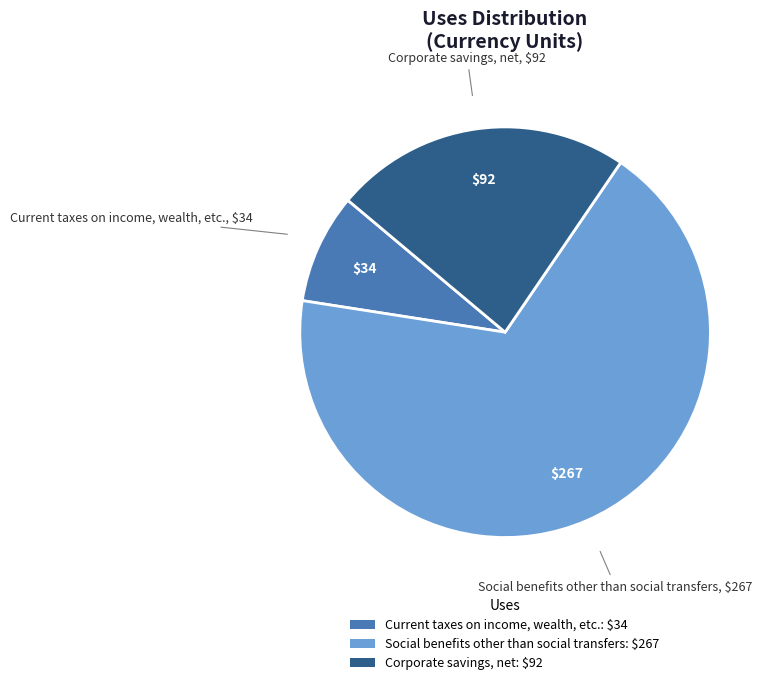

How many segments does this pie chart have?

3